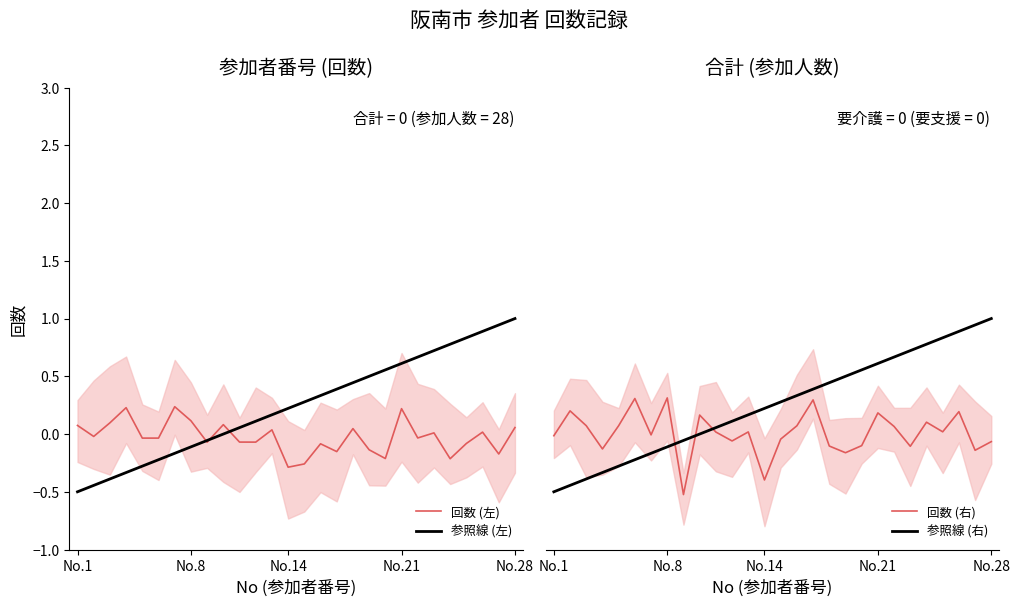

What is the maximum value for 参照線 (左)?

1.0